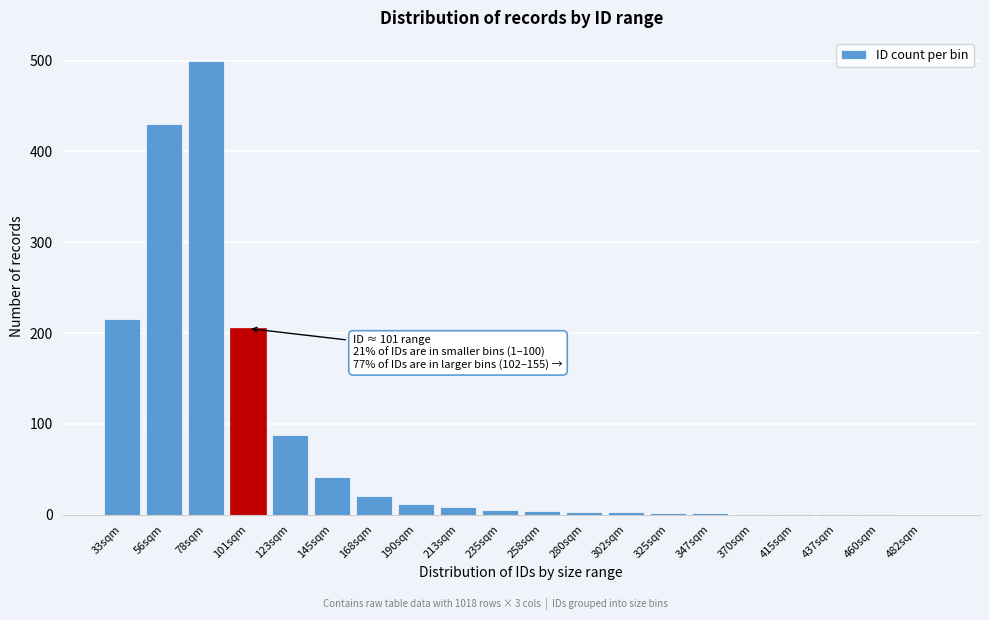

What is the approximate value at 78sqm?

500